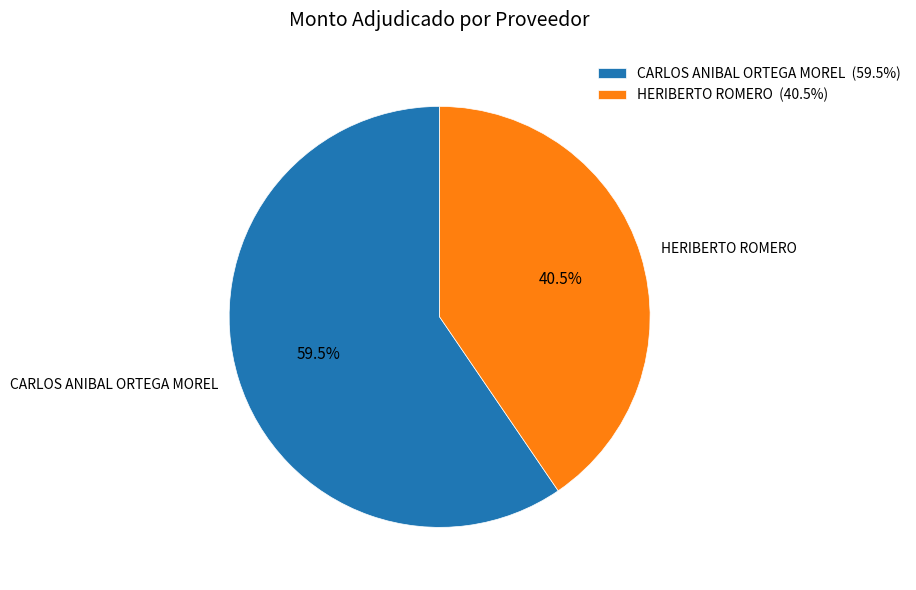

Rank the categories by value from highest to lowest.

CARLOS ANIBAL ORTEGA MOREL, HERIBERTO ROMERO